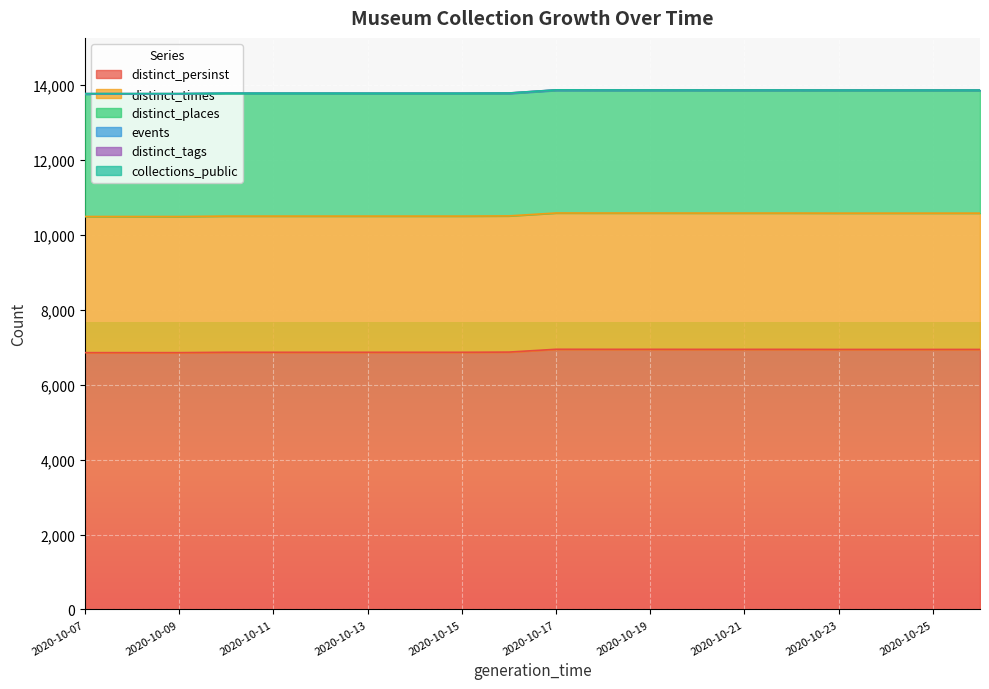

The value of distinct_places at 2020-10-09 is 18571. True or false?

False